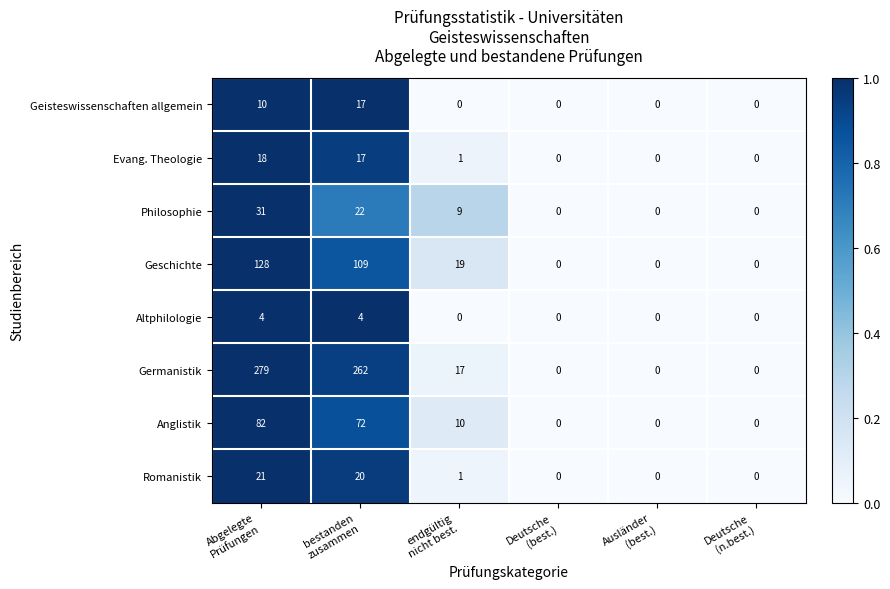

Which series has the widest spread of values?

Germanistik